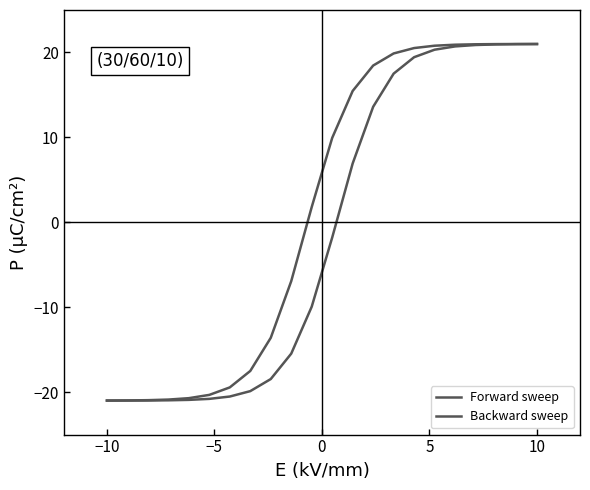

How many lines are shown in the chart?

2